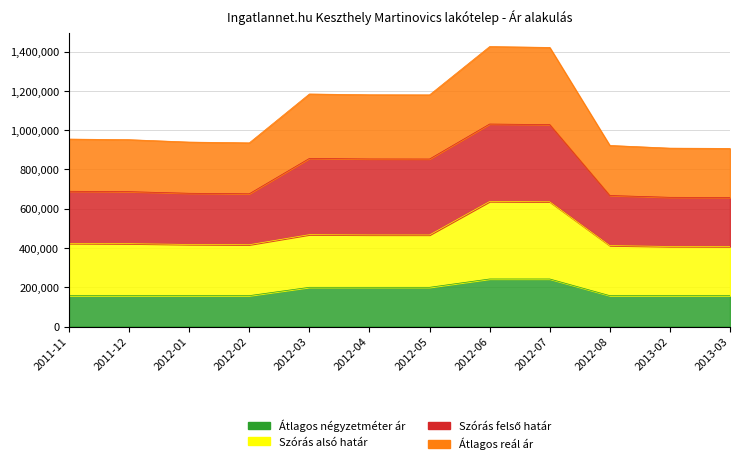

At which label is Átlagos négyzetméter ár closest to 199936?

2012-03